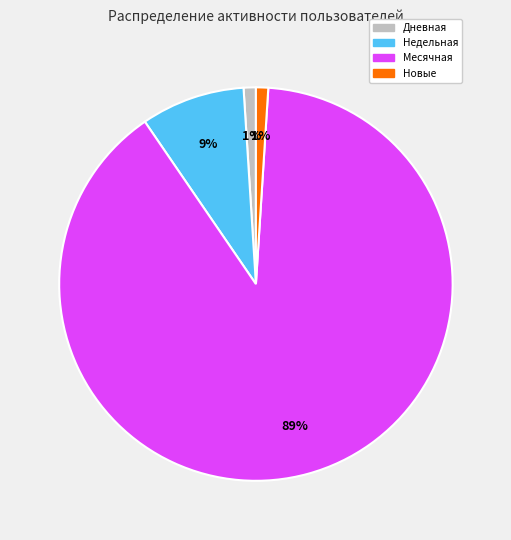

Is there a majority slice in this chart?

Yes